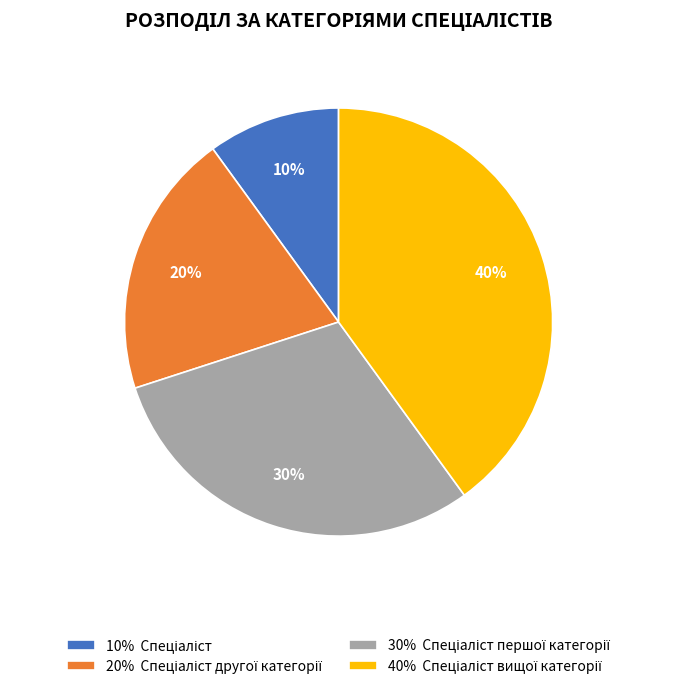

How many slices are in this pie chart?

4